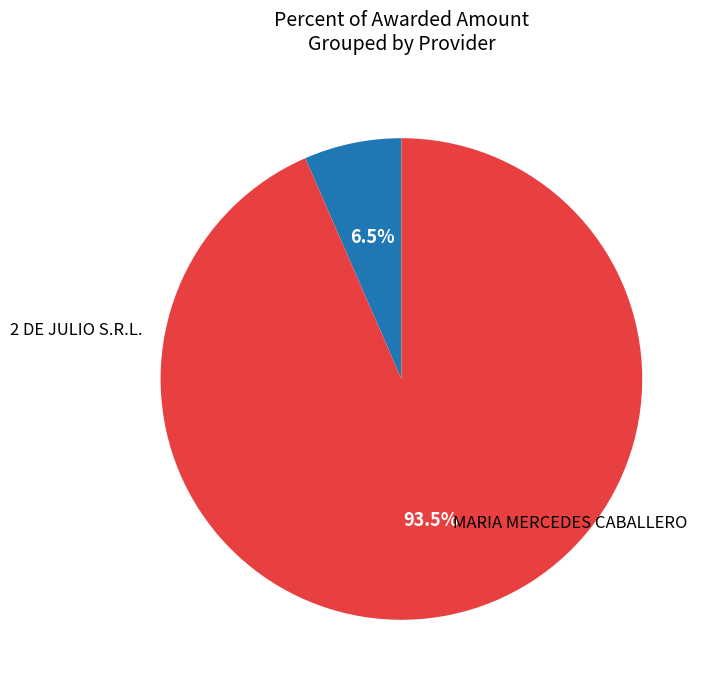

Is there any slice that represents more than half of the pie?

Yes